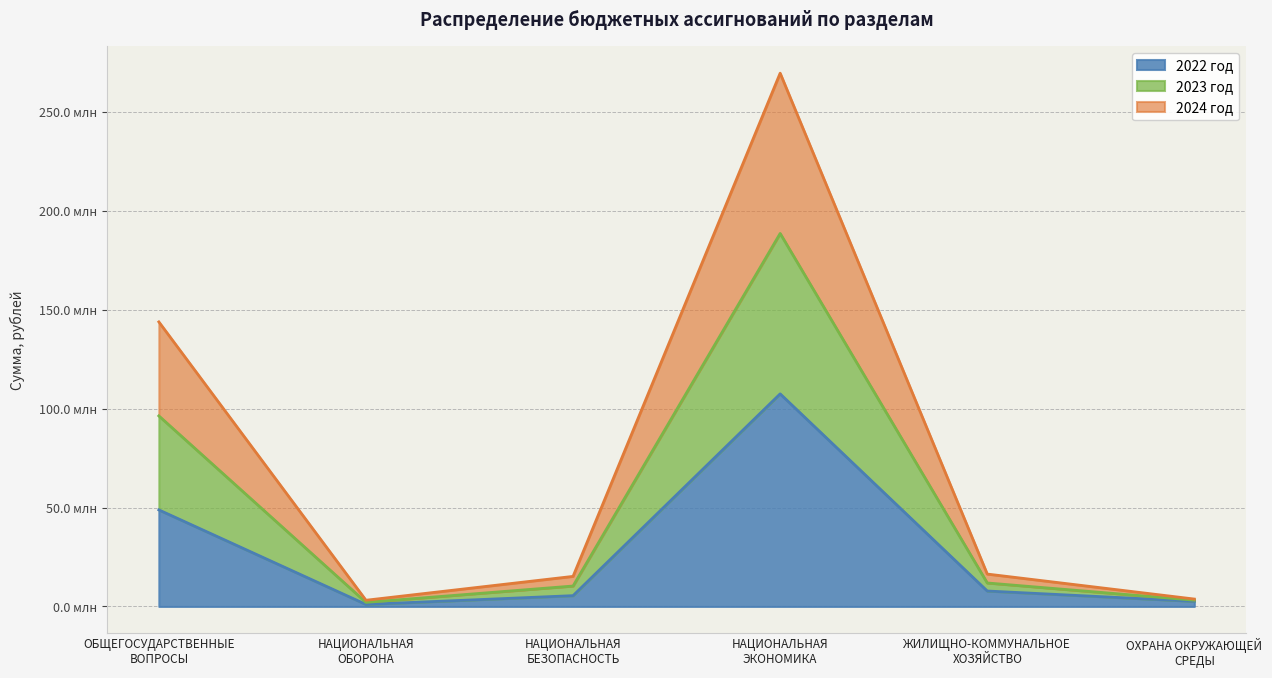

Which label corresponds to the largest value in the chart?

НАЦИОНАЛЬНАЯ
ЭКОНОМИКА